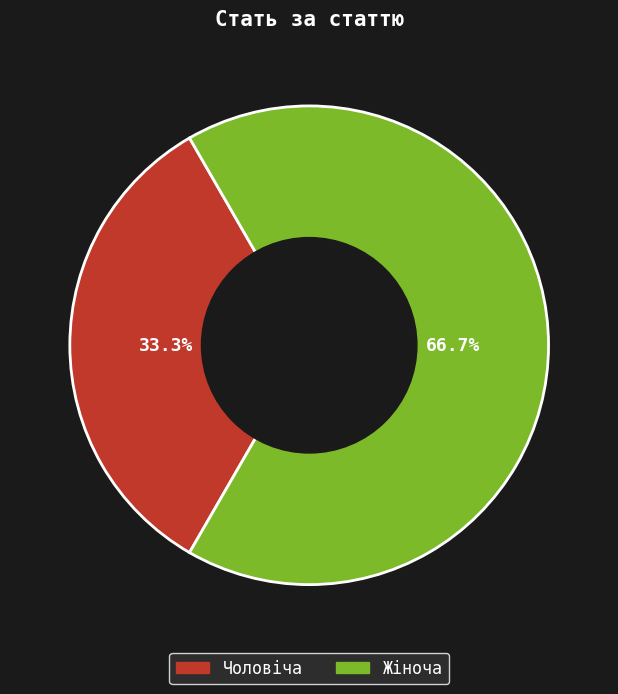

To the nearest percent, what portion does Жіноча represent?

67%